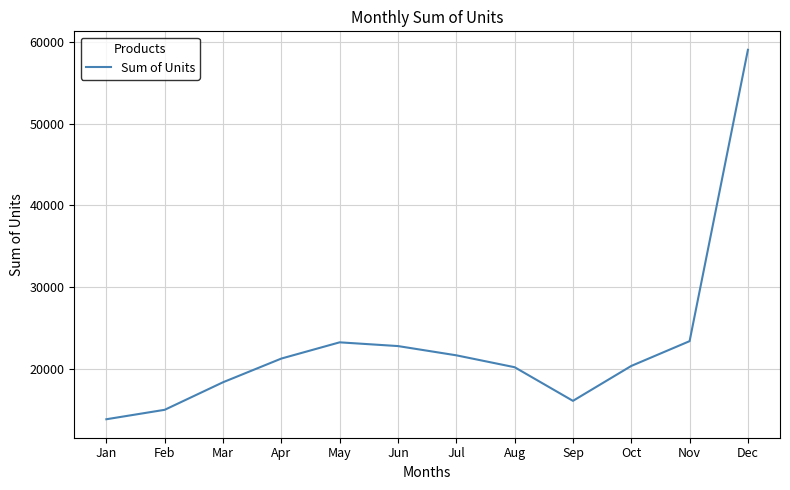

Read the value at Sep, to the nearest 100.

16200